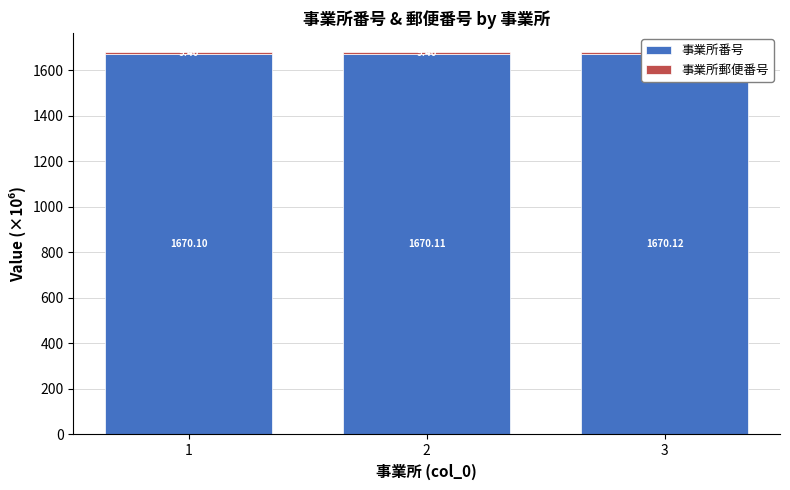

Rank the series by their maximum value, from lowest to highest.

事業所郵便番号, 事業所番号